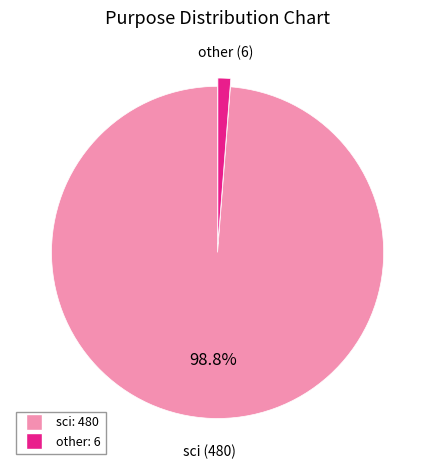

To the nearest percent, what is the difference between the largest and smallest slice percentages?

98%